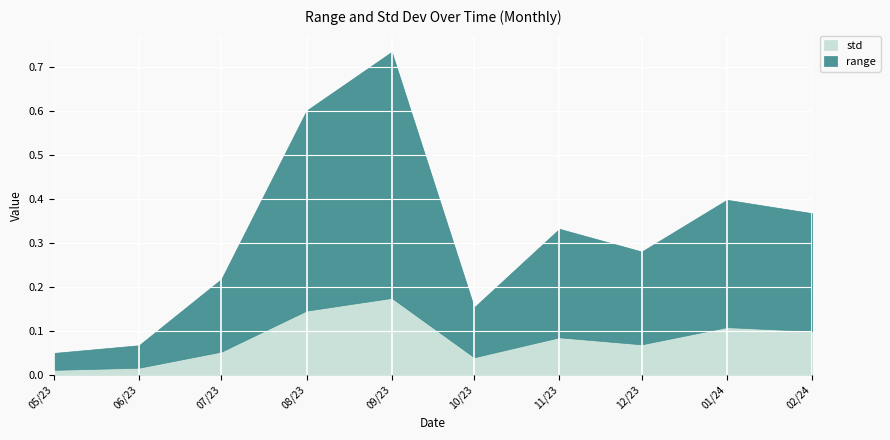

Read the range value at 2024-01-01.

0.4